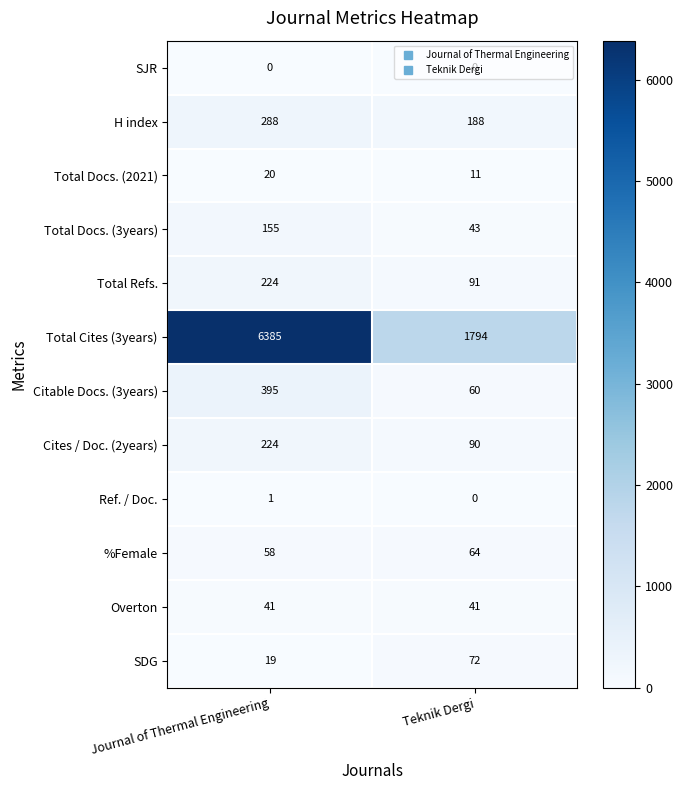

List the labels in order of Total Docs. (3years) value, smallest first.

Teknik Dergi, Journal of Thermal Engineering